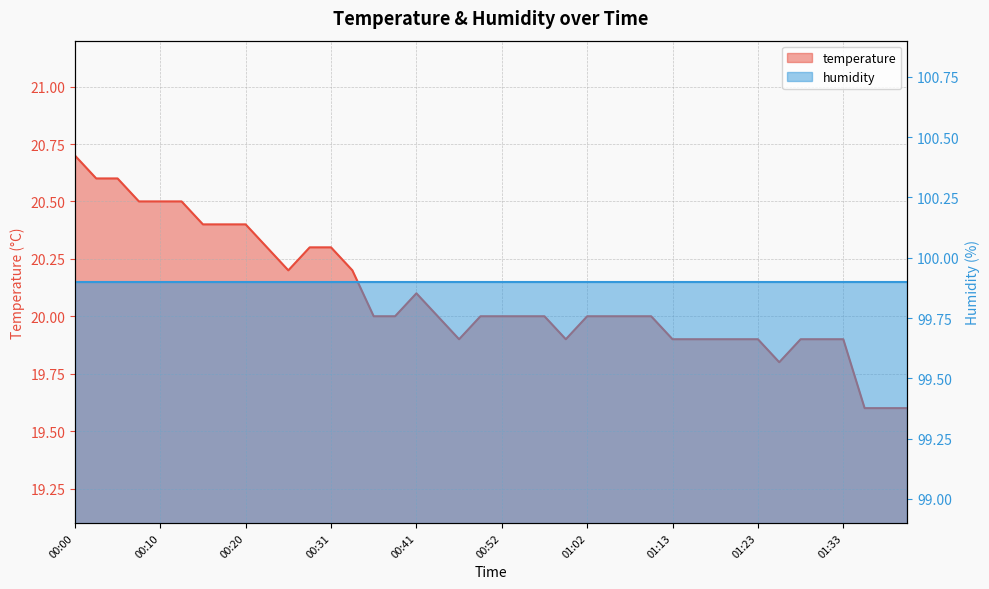

What position from the right is 00:31?

28